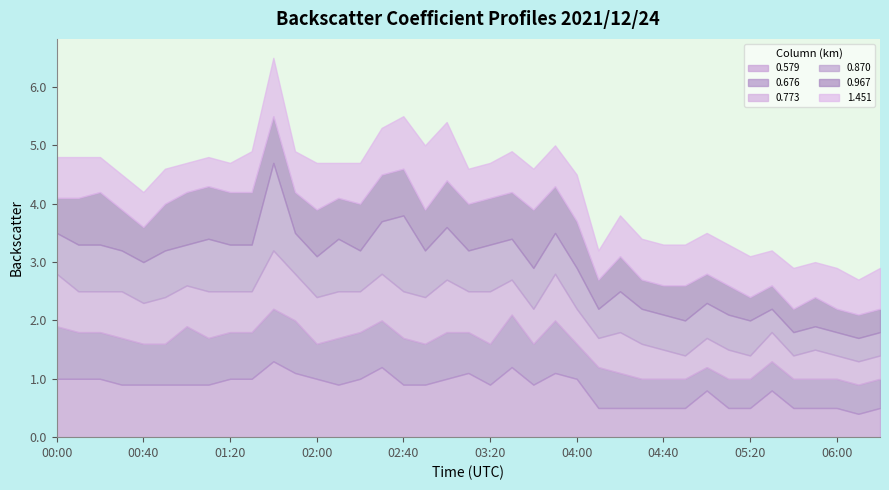

What is the maximum value shown in the chart?

1.5